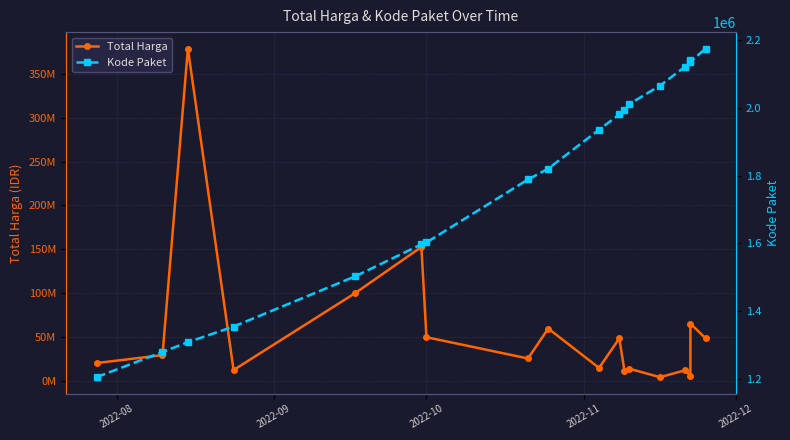

Which series has the widest spread of values?

Total Harga